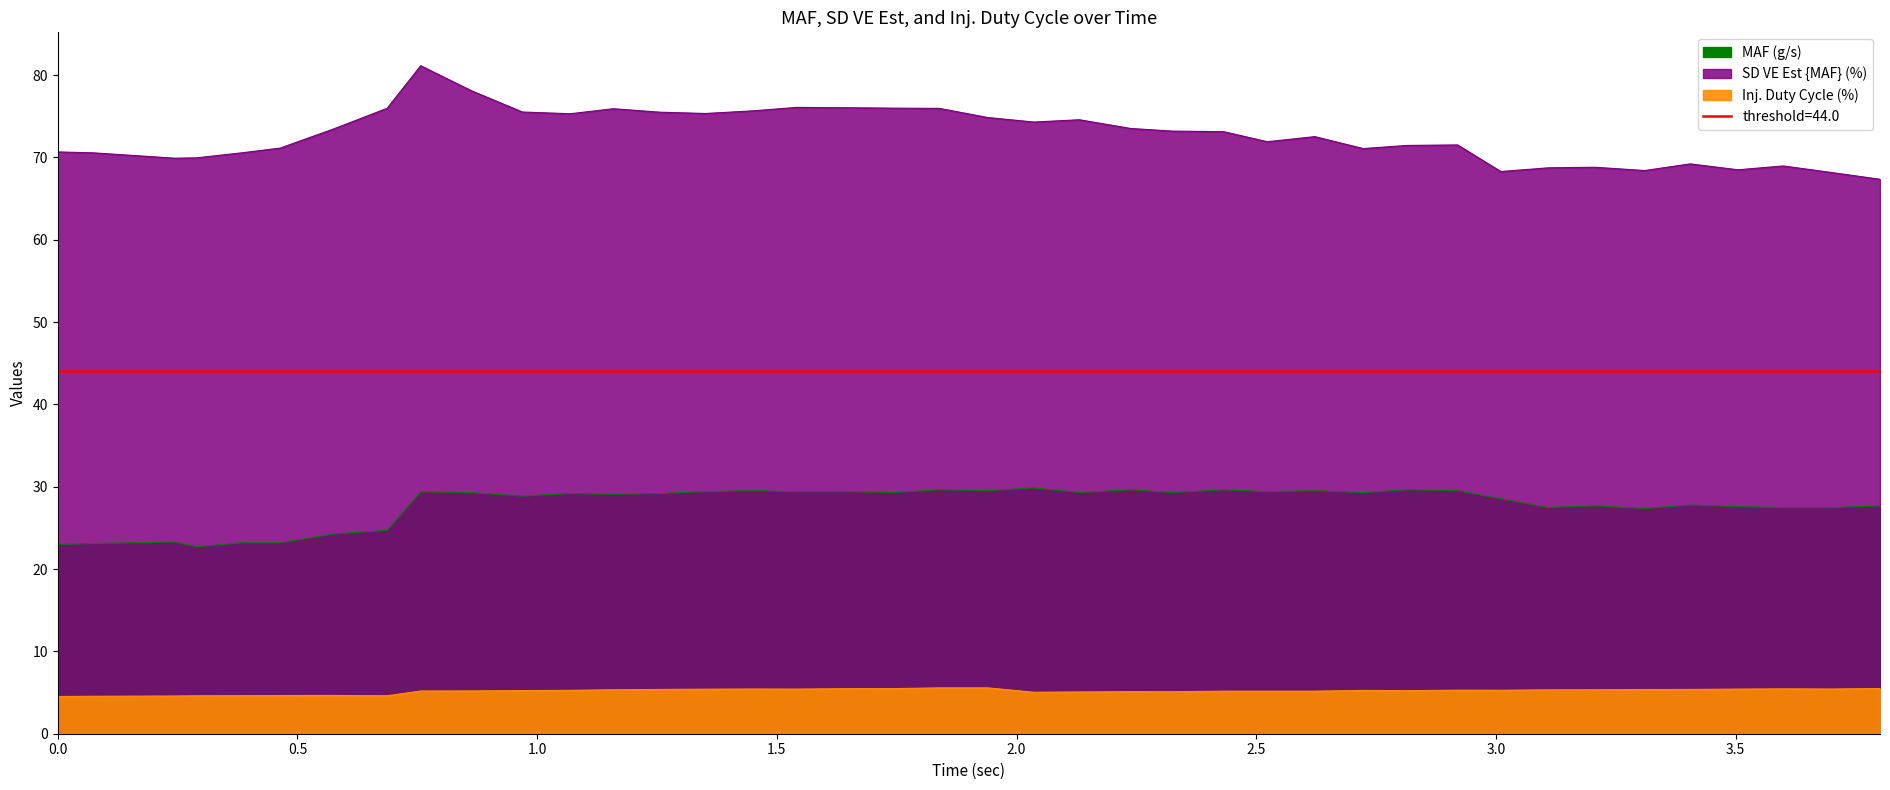

How many interior local valleys does the MAF (g/s) series have?

12